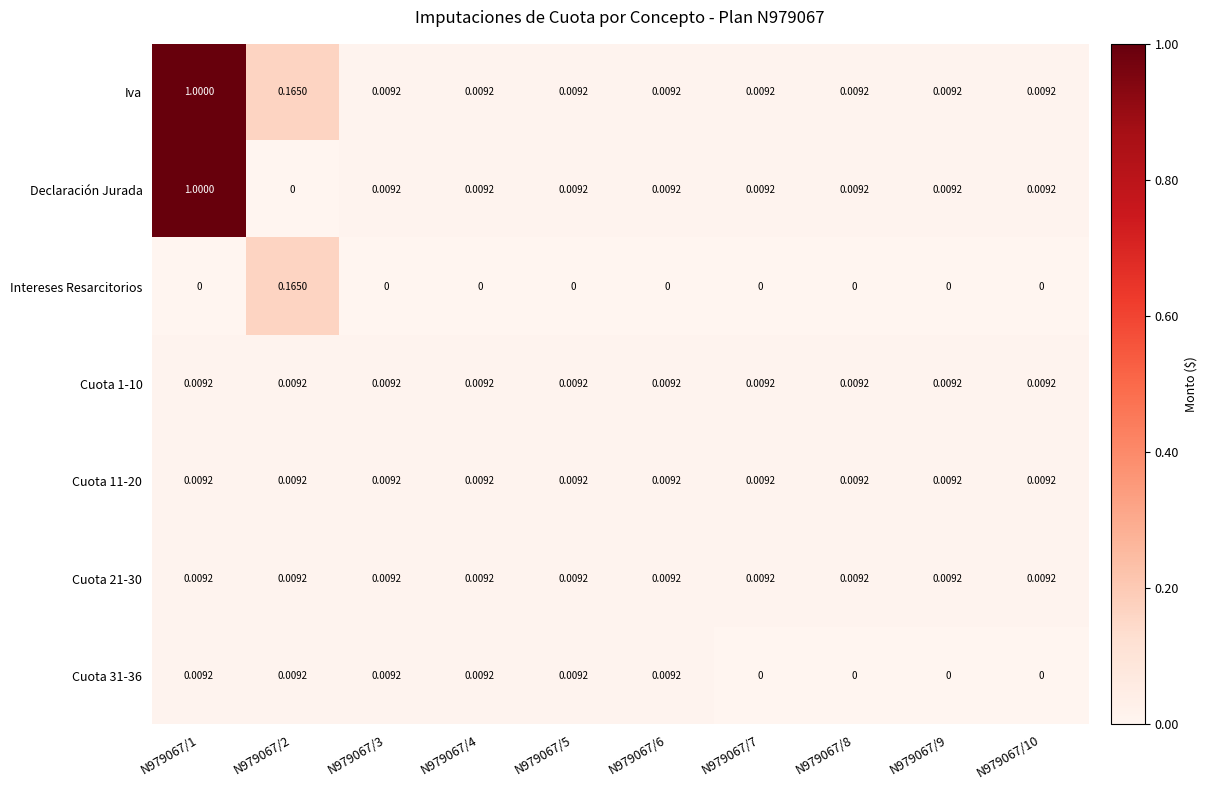

Is the value of Iva at N979067/6 greater than the value of Declaración Jurada at N979067/1?

No